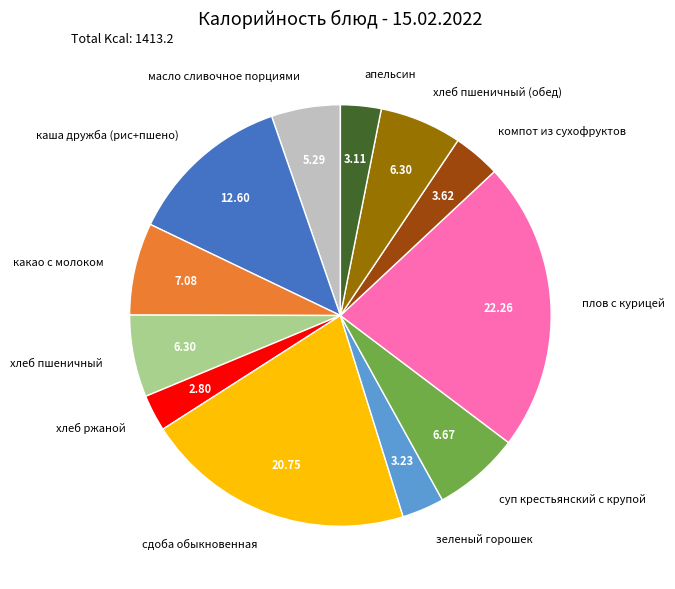

Approximately how many times larger is the value at сдоба обыкновенная compared to компот из сухофруктов?

5.7